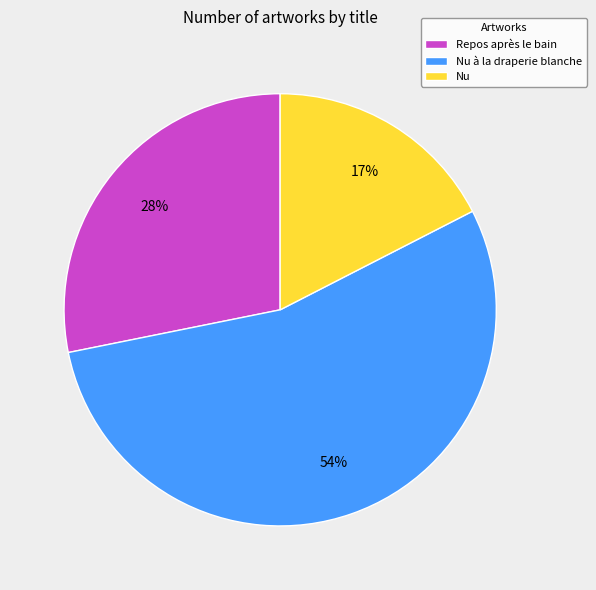

To the nearest percent, what is the difference between the largest and smallest slice percentages?

37%